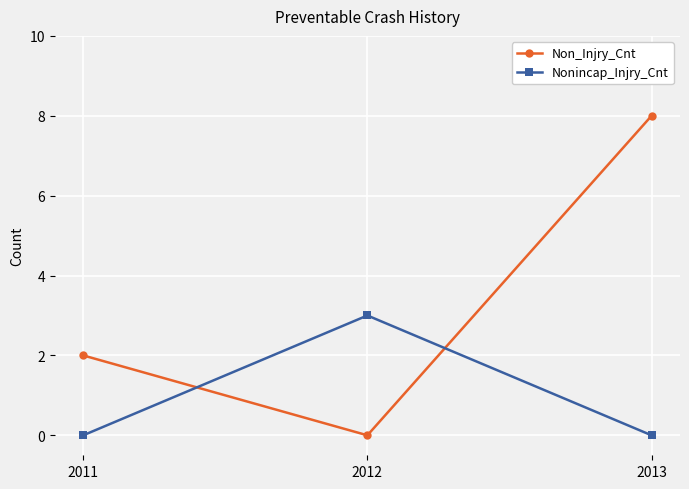

What is the difference between the maximum and minimum values in the Non_Injry_Cnt series?

8